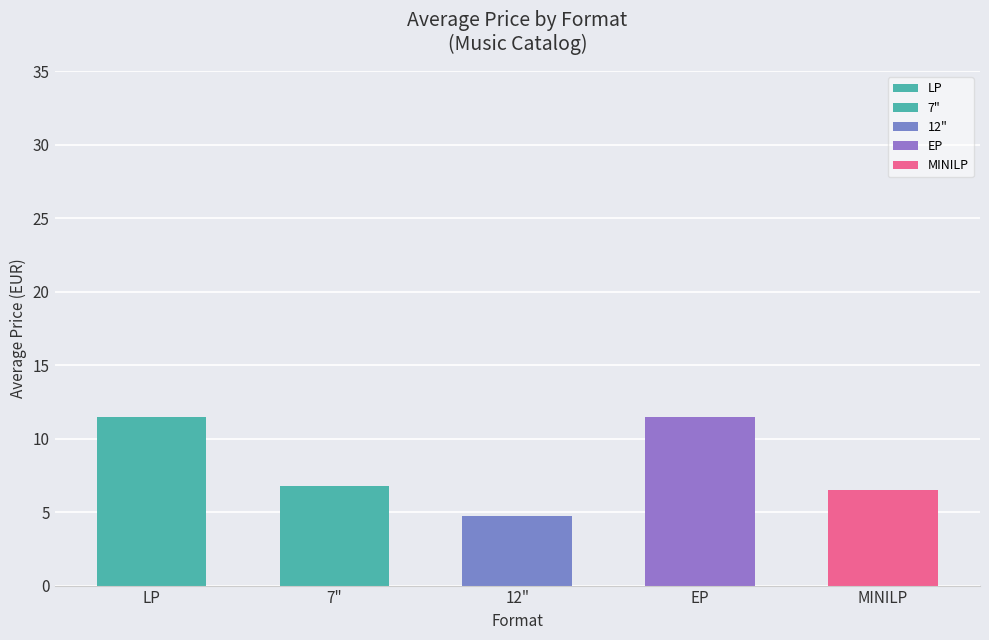

Approximately how many times larger is the value at 7" compared to 12"?

1.4